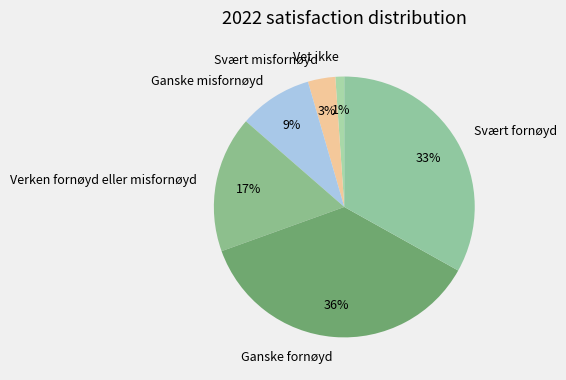

To the nearest percent, what is the difference between the Ganske fornøyd and Ganske misfornøyd slice percentages?

27%